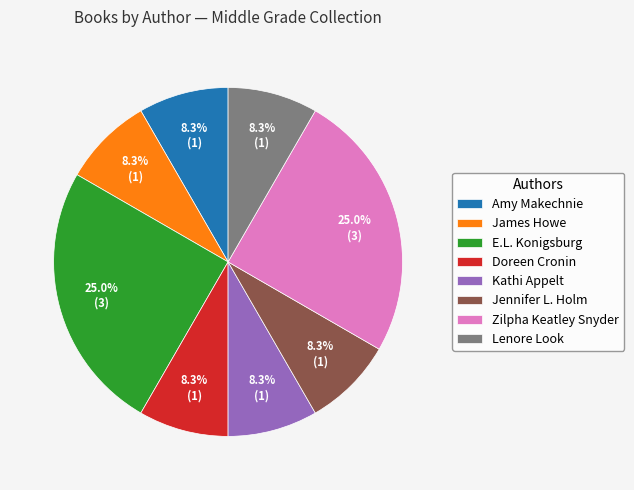

Approximately how many times larger is the value at Doreen Cronin compared to Zilpha Keatley Snyder?

0.3